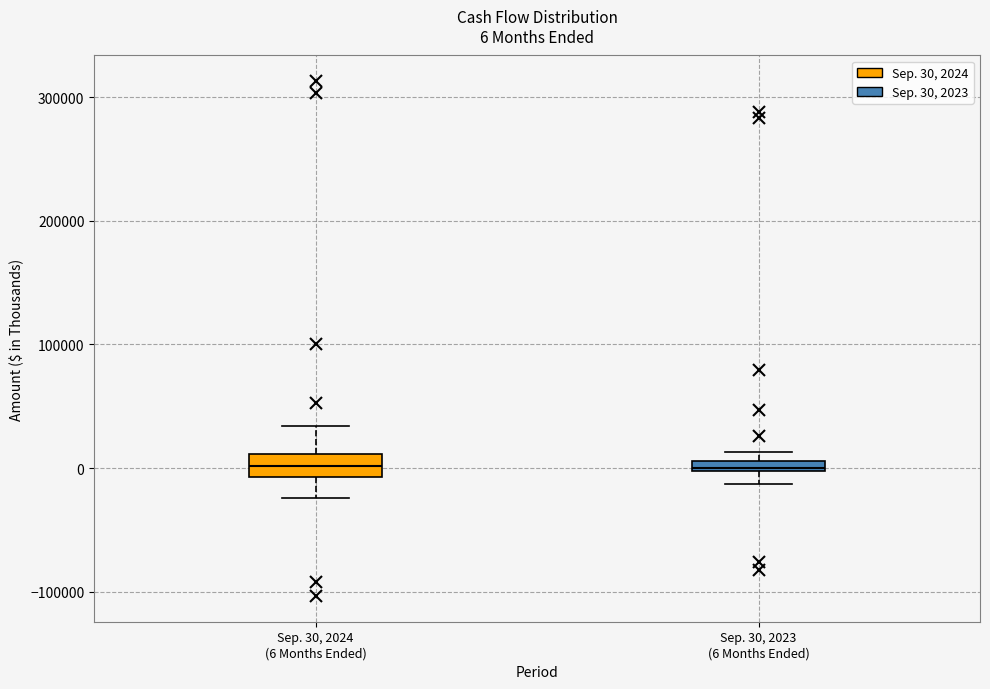

Which box is the tallest, from its lower edge to its upper edge?

Sep. 30, 2024 (6 Months Ended)